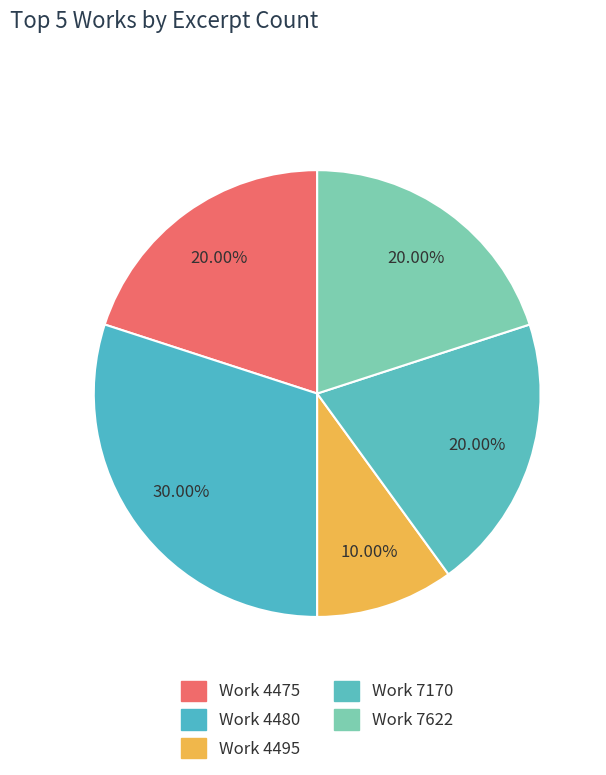

Count the number of slices in the pie.

5